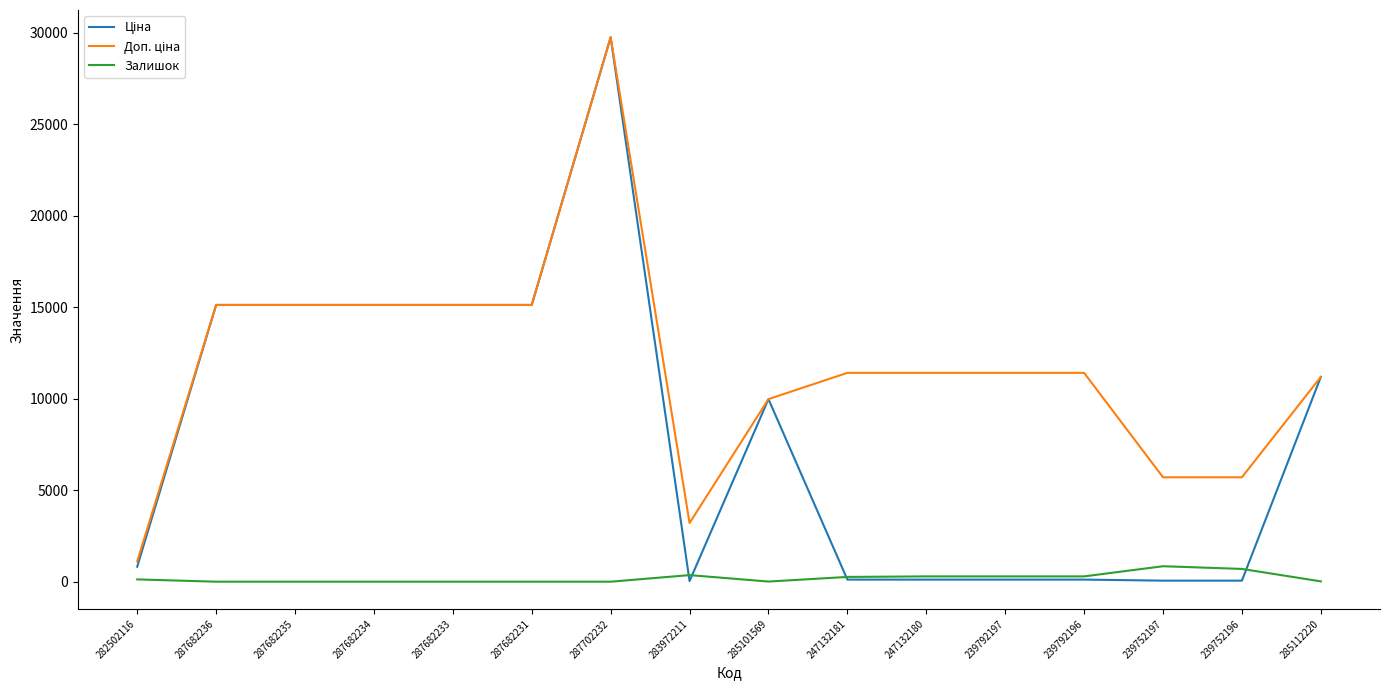

What is the maximum value for Залишок?

845.0